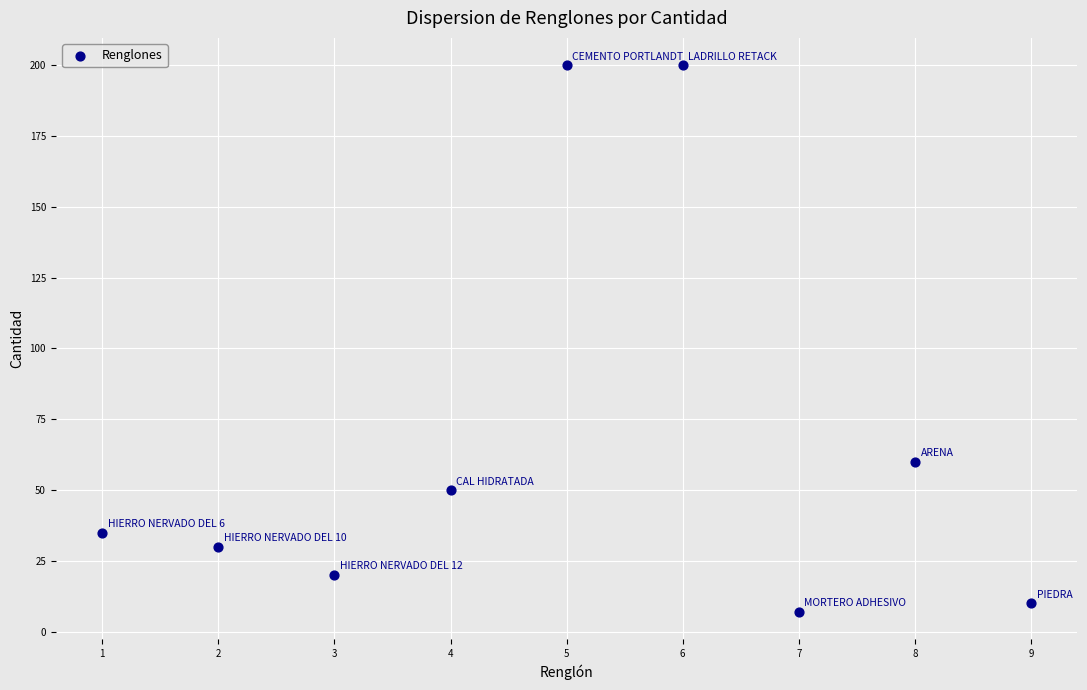

What is the average X value?

5